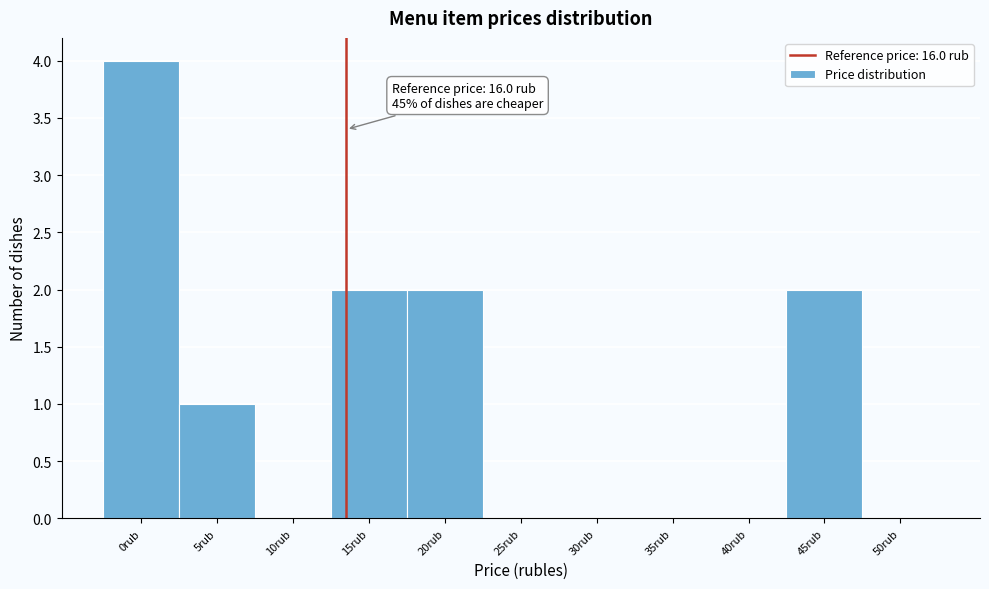

Reading left to right, list all the values displayed in this chart.

0rub=4	5rub=1	10rub=0	15rub=2	20rub=2	25rub=0	30rub=0	35rub=0	40rub=0	45rub=2	50rub=0